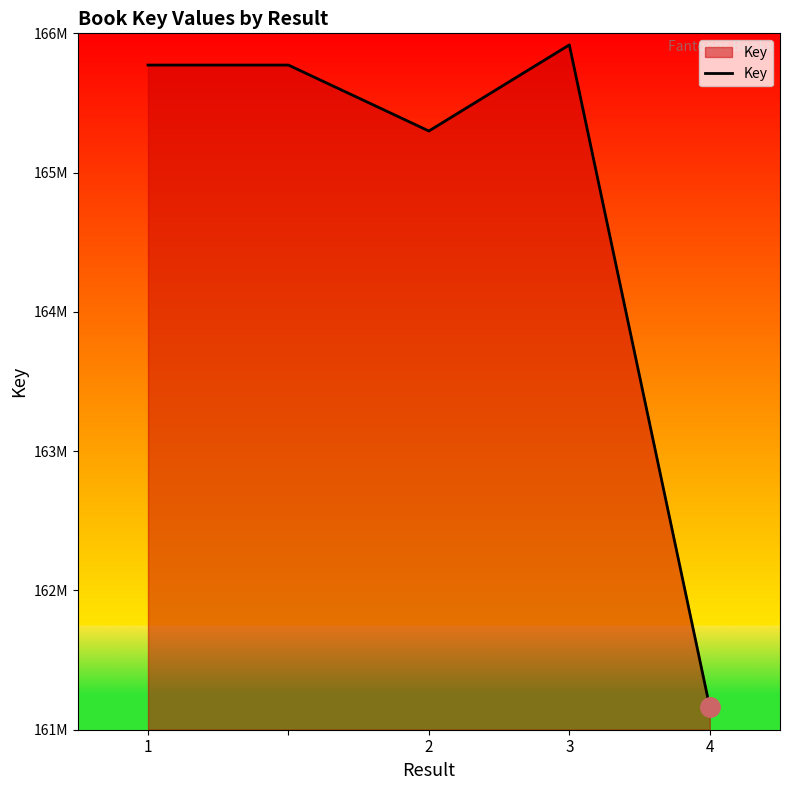

Does the chart have visible grid lines?

No